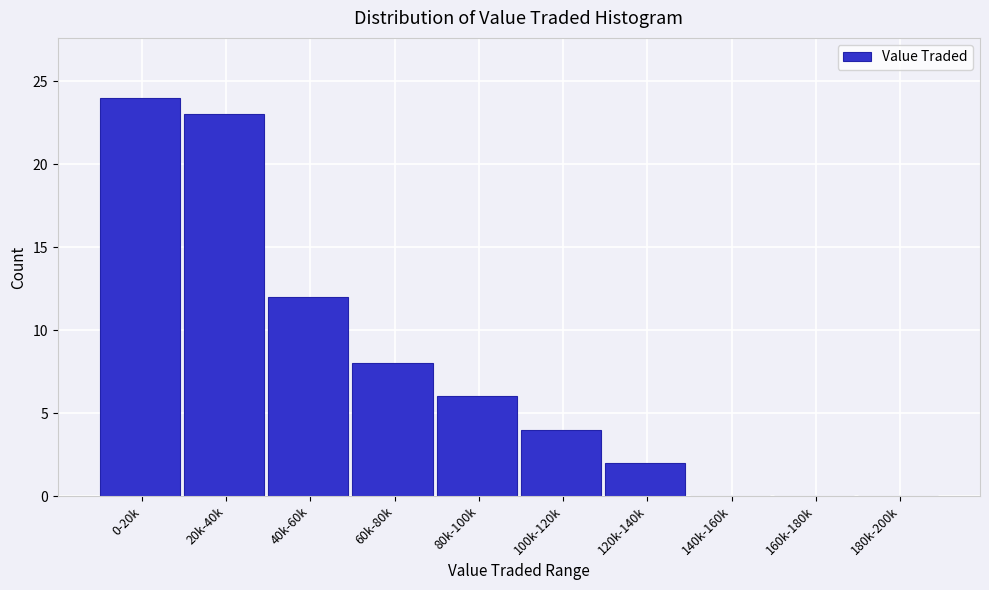

Reading left to right, list all the values displayed in this chart.

0-20k=24	20k-40k=23	40k-60k=12	60k-80k=8	80k-100k=6	100k-120k=4	120k-140k=2	140k-160k=0	160k-180k=0	180k-200k=0